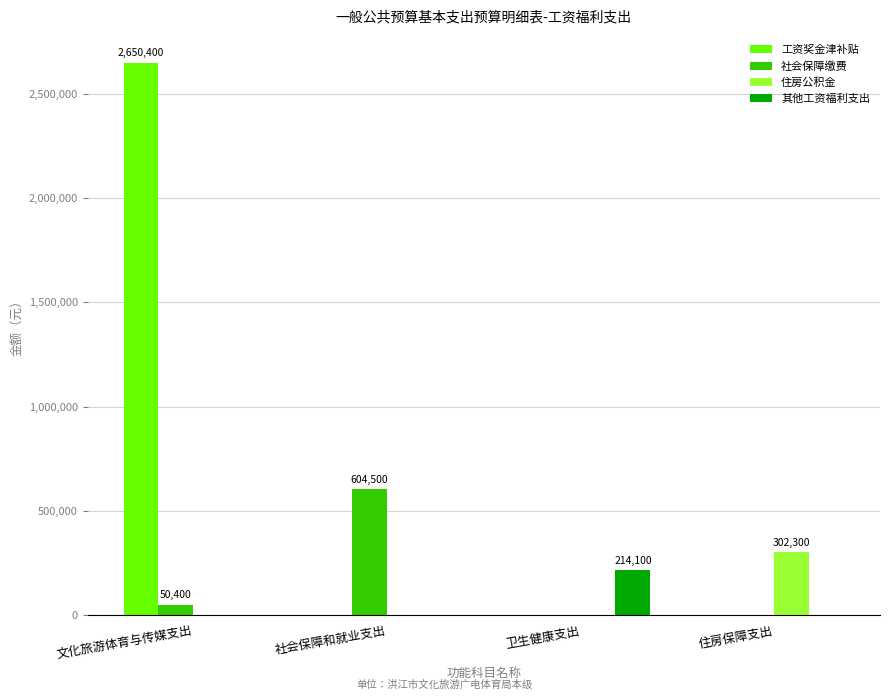

Count the number of data series in this chart.

4